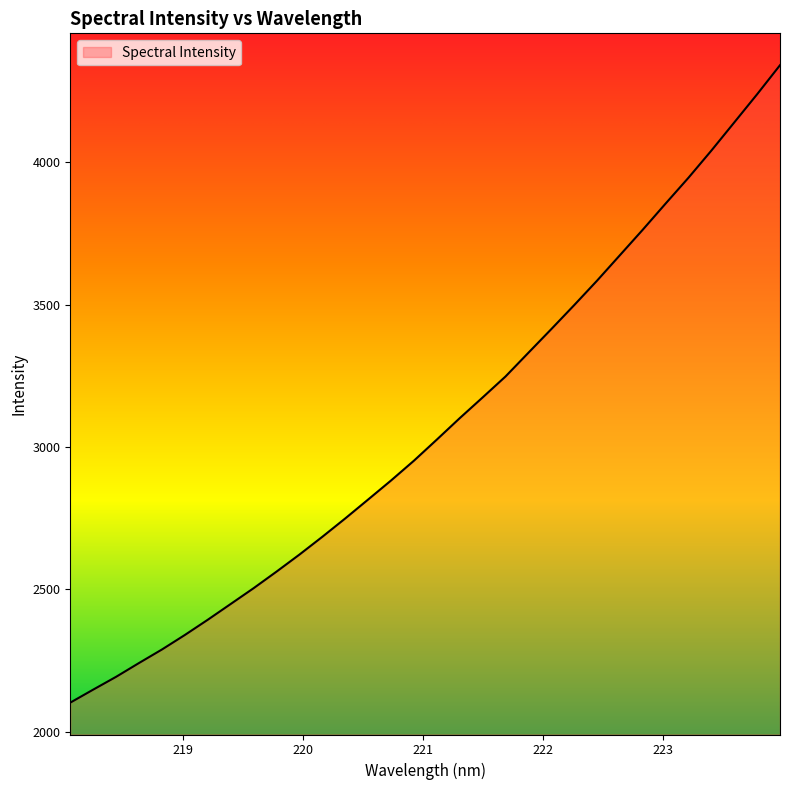

What is the minimum value shown in the chart?

2102.4